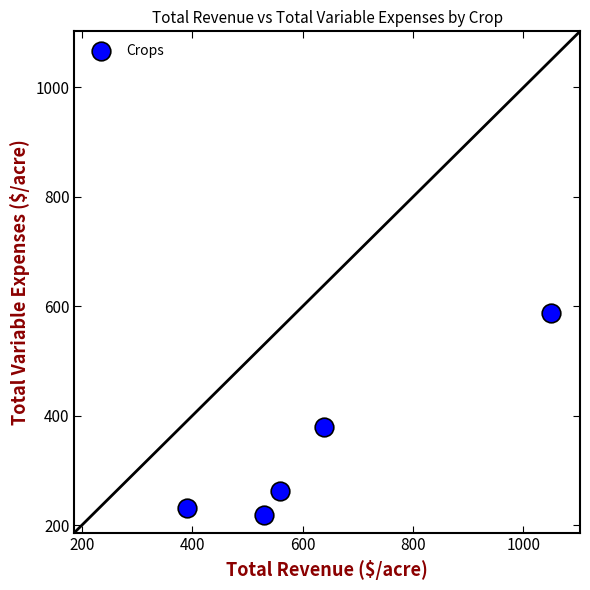

What Y value in the scatter plot is closest to 403?

380.4